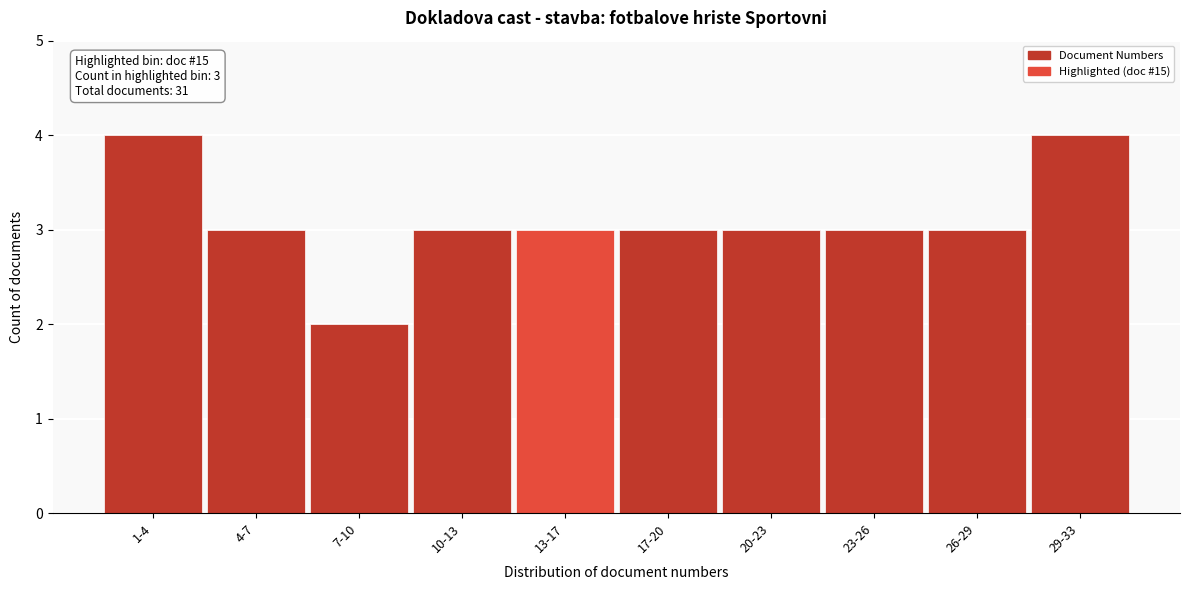

Reading right to left, transcribe all the data shown in this chart.

4	3	3	3	3	3	3	2	3	4